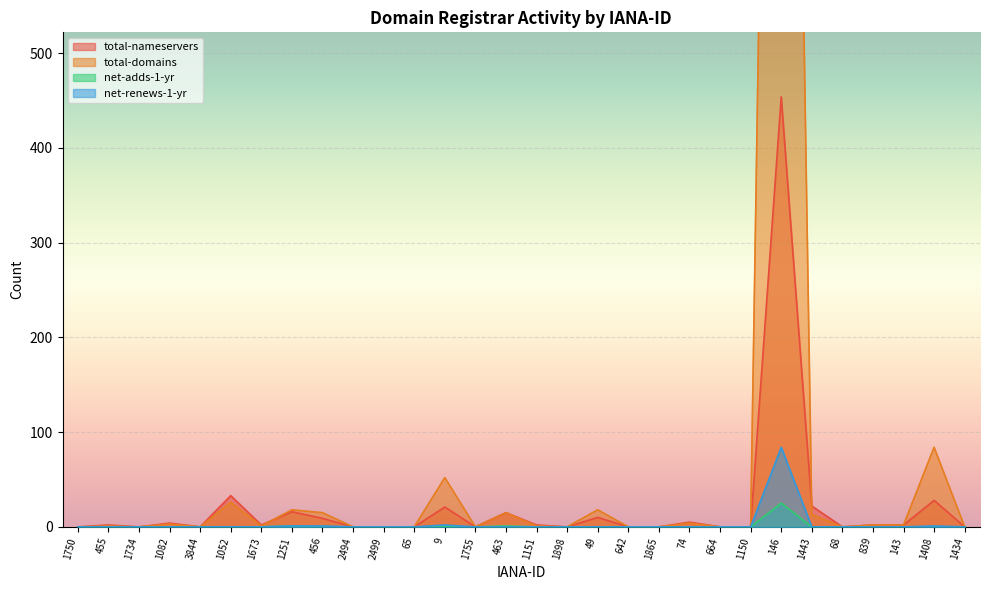

True or false: total-domains and net-renews-1-yr cross at least once.

False